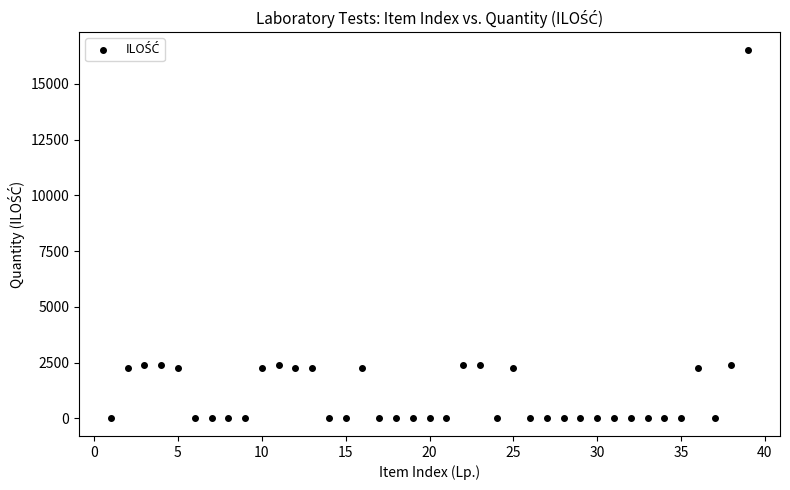

What is the range of Y values (max minus min)?

16462.5